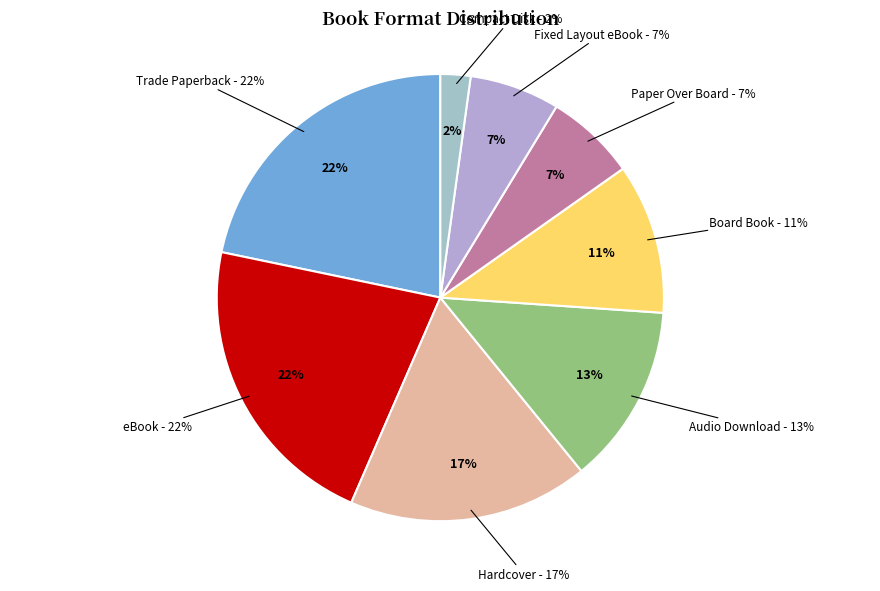

Rank the categories by value from highest to lowest.

Trade Paperback, eBook, Hardcover, Audio Download, Board Book, Paper Over Board, Fixed Layout eBook, Compact Disk